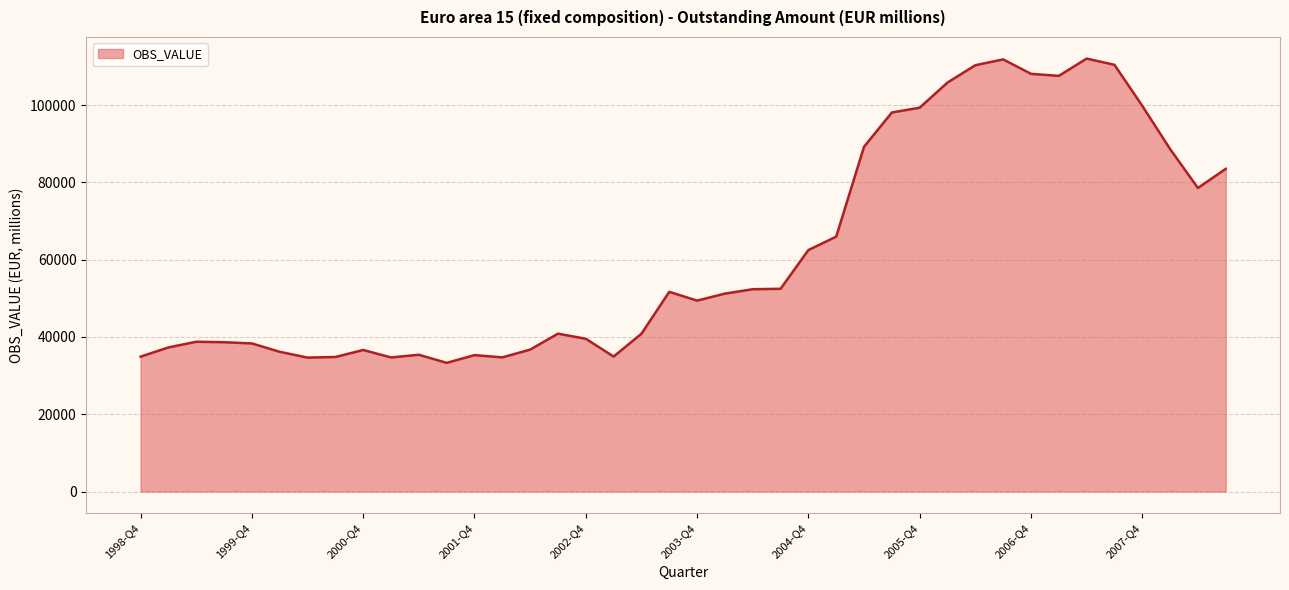

What is the difference between the maximum and minimum values?

78730.6